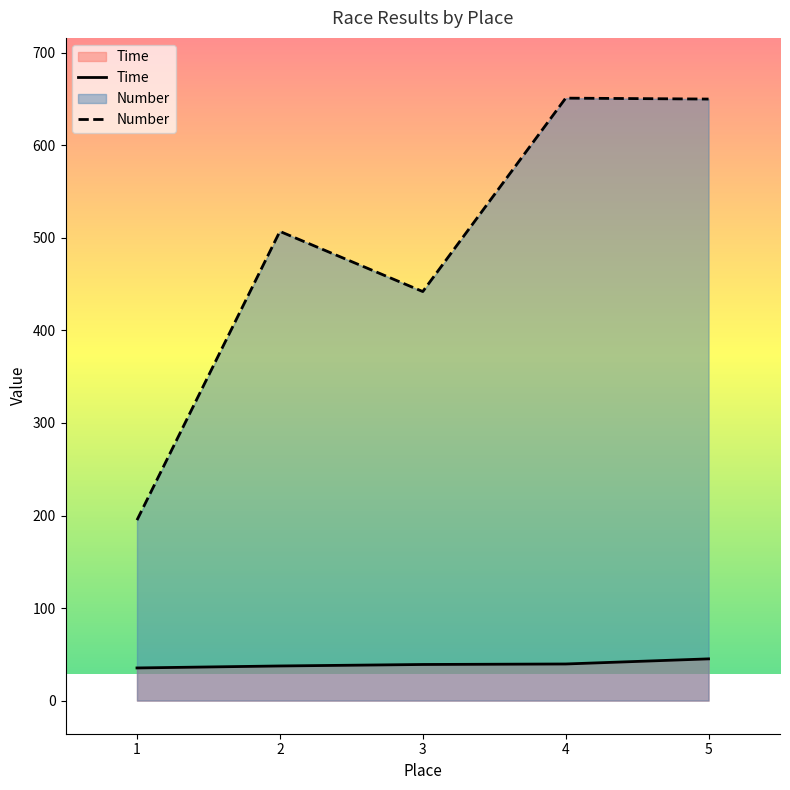

True or false: Time and Number cross at least once.

False